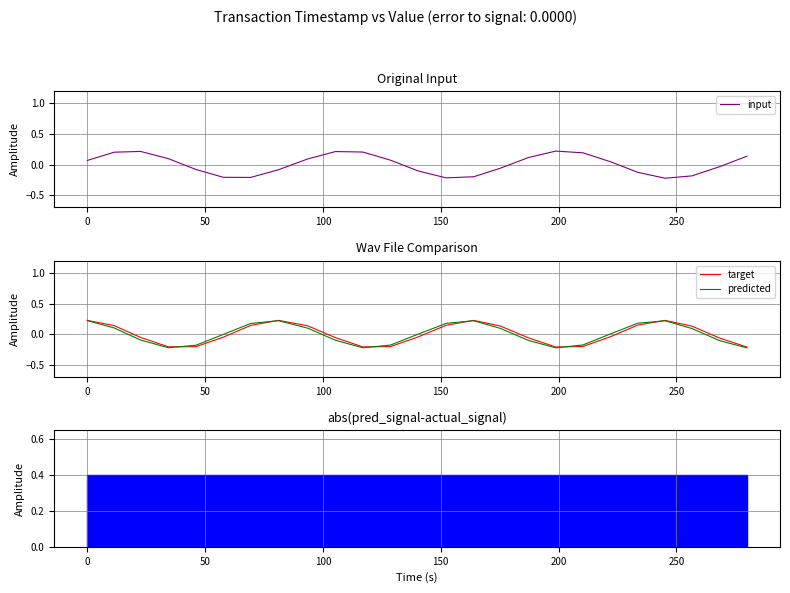

Reading right to left, what are all the values shown in this chart?

input: 0.1	-0.0	-0.2	-0.2	-0.1	0.0	0.2	0.2	0.1	-0.1	-0.2	-0.2	-0.1	0.1	0.2	0.2	0.1	-0.1	-0.2	-0.2	-0.1	0.1	0.2	0.2	0.1
target: -0.2	-0.1	0.1	0.2	0.1	-0.0	-0.2	-0.2	-0.1	0.1	0.2	0.1	-0.0	-0.2	-0.2	-0.1	0.1	0.2	0.1	-0.0	-0.2	-0.2	-0.1	0.1	0.2
predicted: -0.2	-0.1	0.1	0.2	0.2	0.0	-0.2	-0.2	-0.1	0.1	0.2	0.2	0.0	-0.2	-0.2	-0.1	0.1	0.2	0.2	-0.0	-0.2	-0.2	-0.1	0.1	0.2